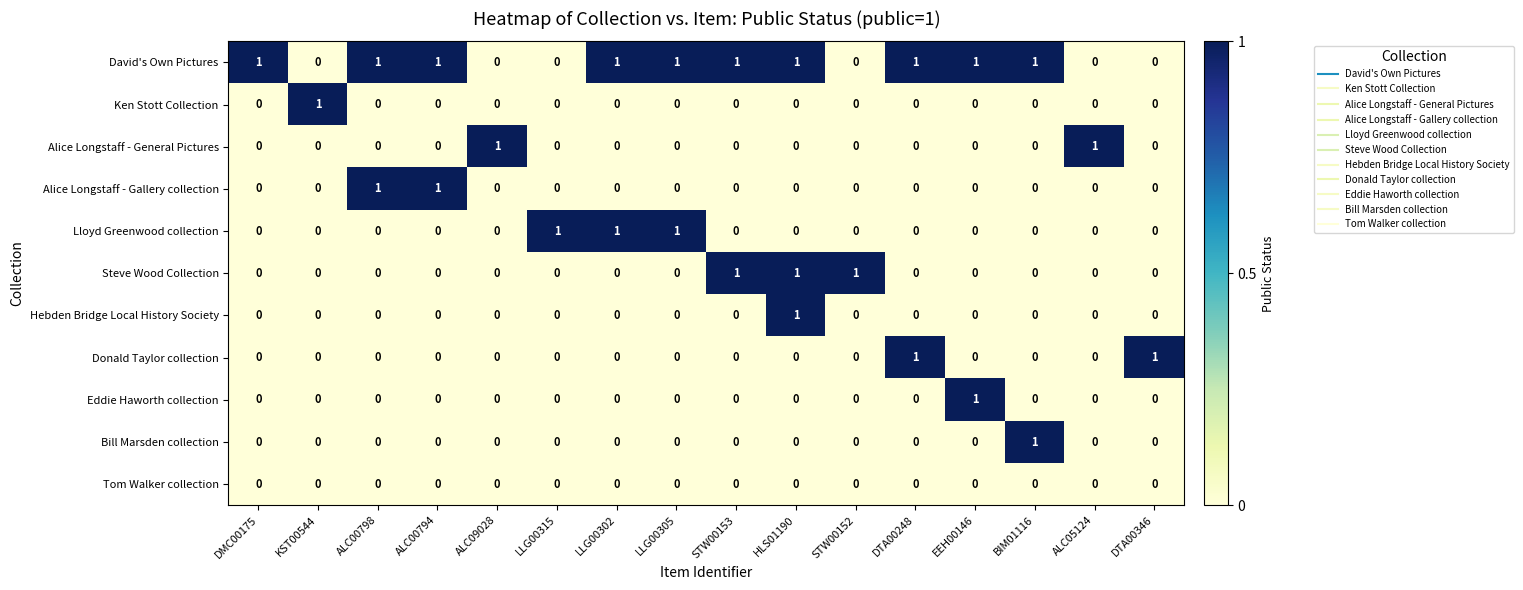

Which series changed the most between LLG00315 and LLG00305?

David's Own Pictures